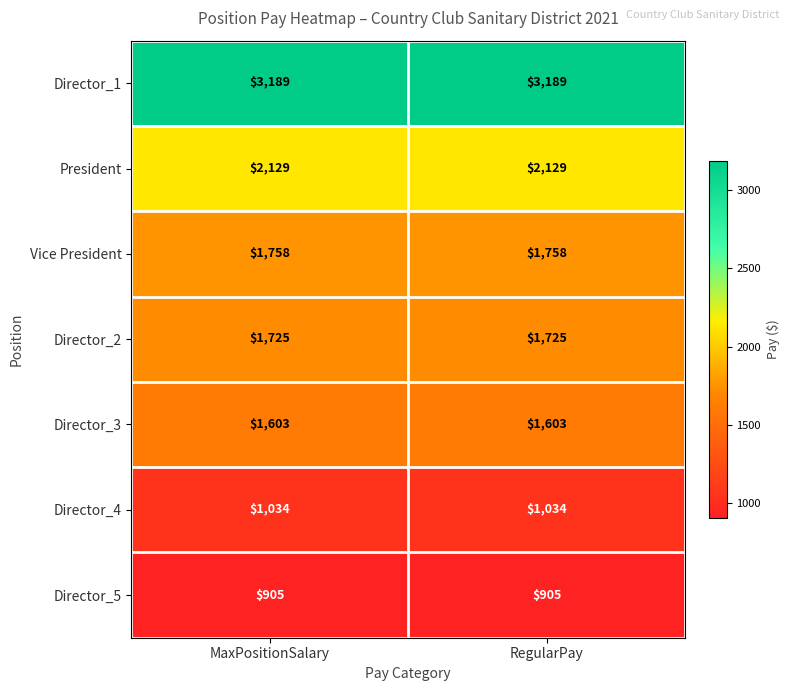

What is the smallest value displayed?

905